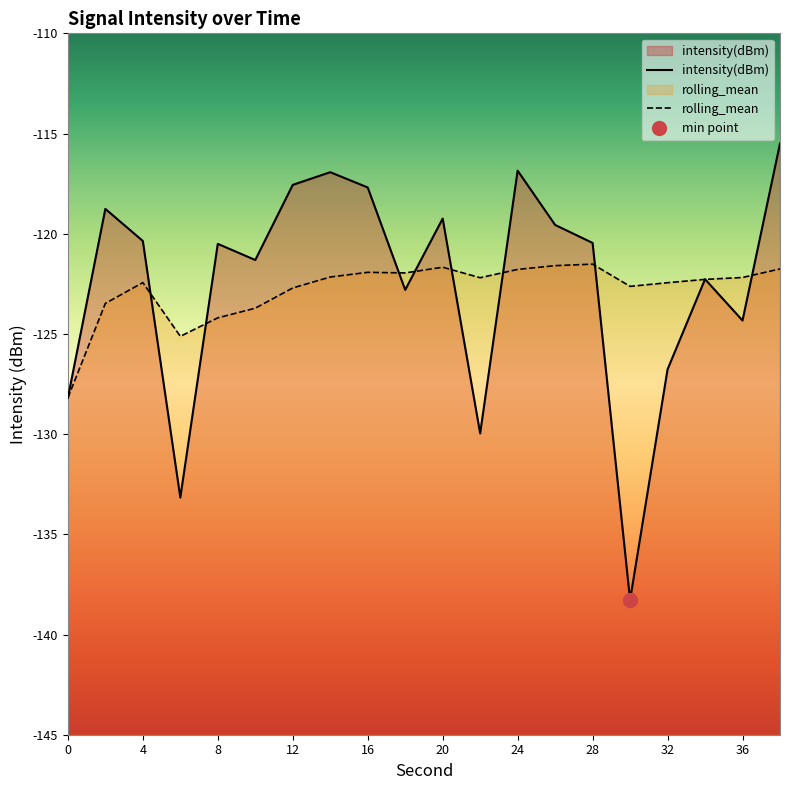

At 8, list the series in order from largest to smallest.

intensity(dBm), rolling_mean